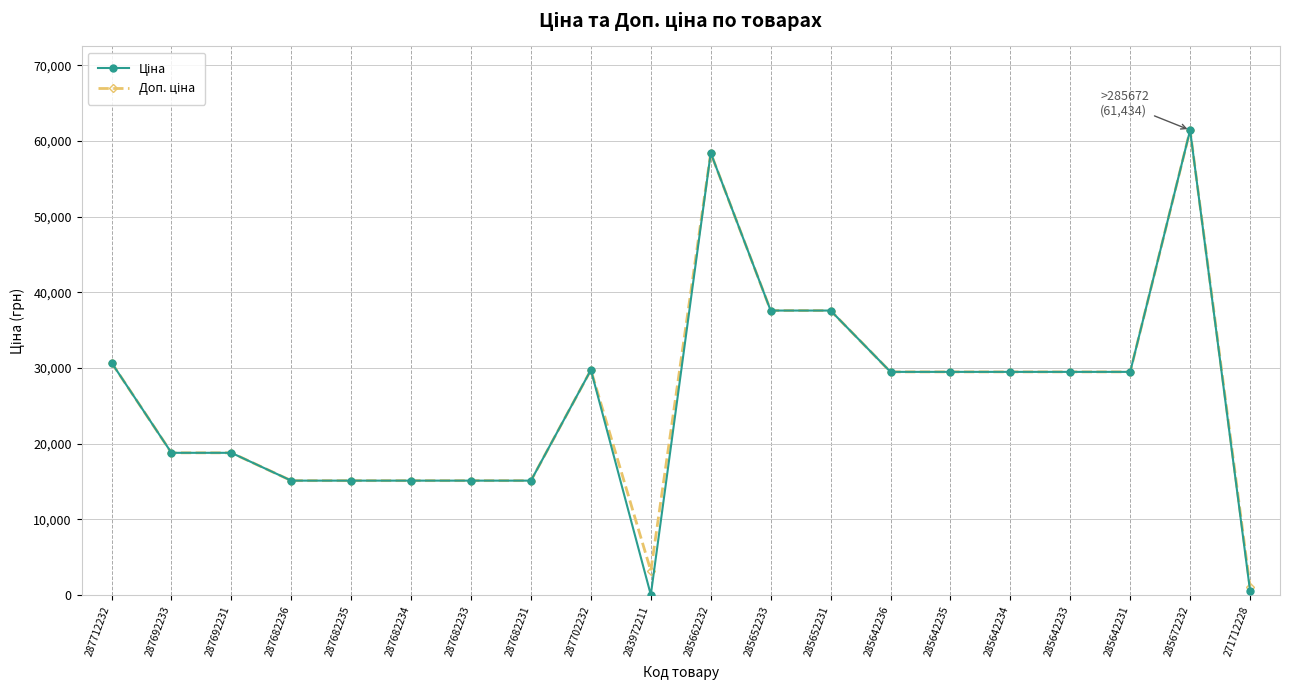

How many series are shown in this chart?

2